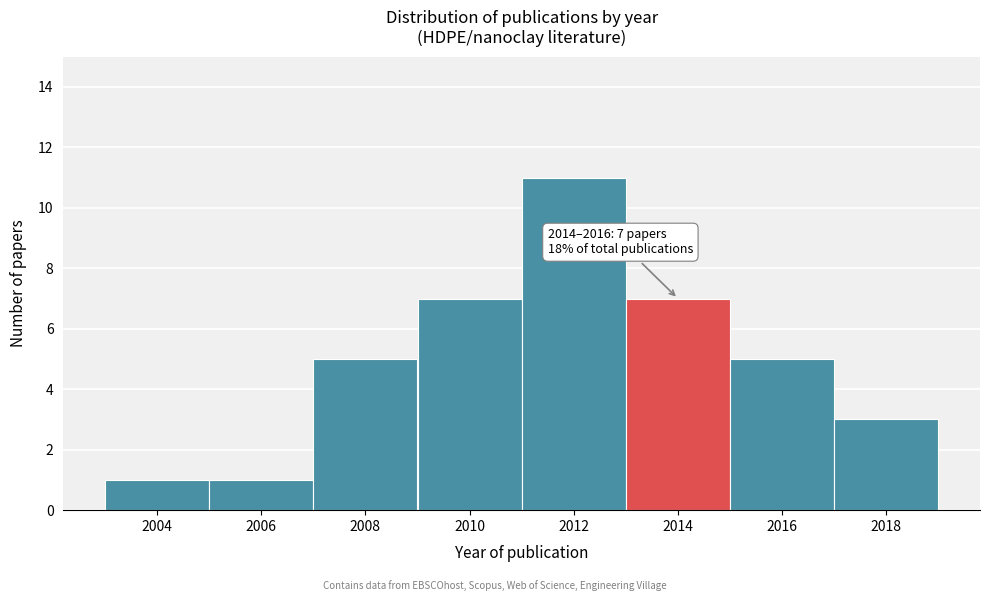

Reading right to left, what are all the values shown in this chart?

2018=3	2016=5	2014=7	2012=11	2010=7	2008=5	2006=1	2004=1